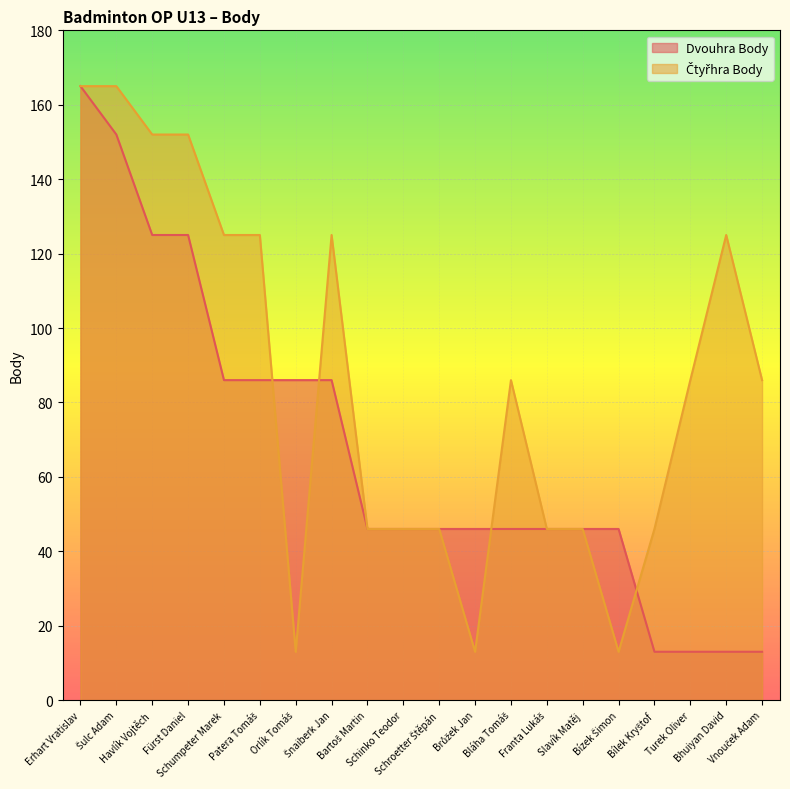

What is the approximate value of Čtyřhra Body at Fürst Daniel, to the nearest 5?

150